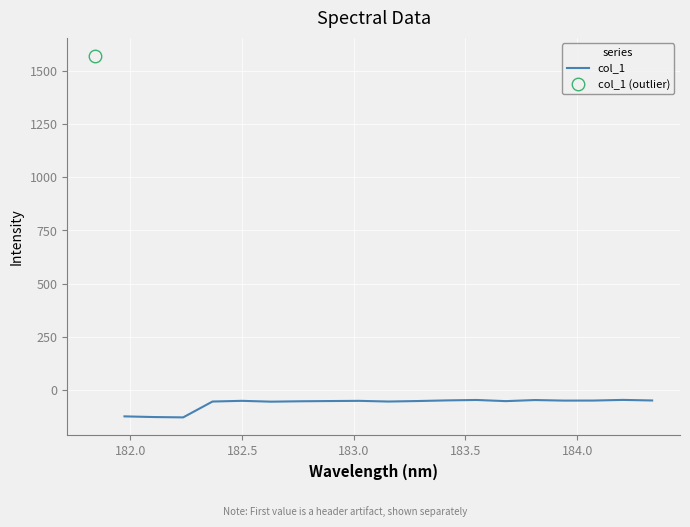

What is the highest value of the col_1 series?

-47.1